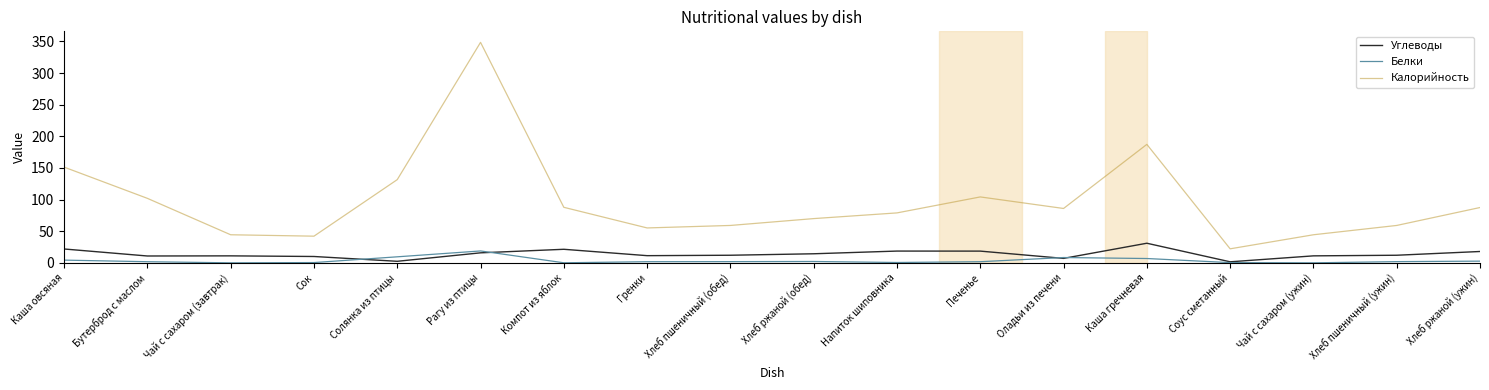

The Белки series shows 2.0 at Хлеб пшеничный (ужин). True or false?

True